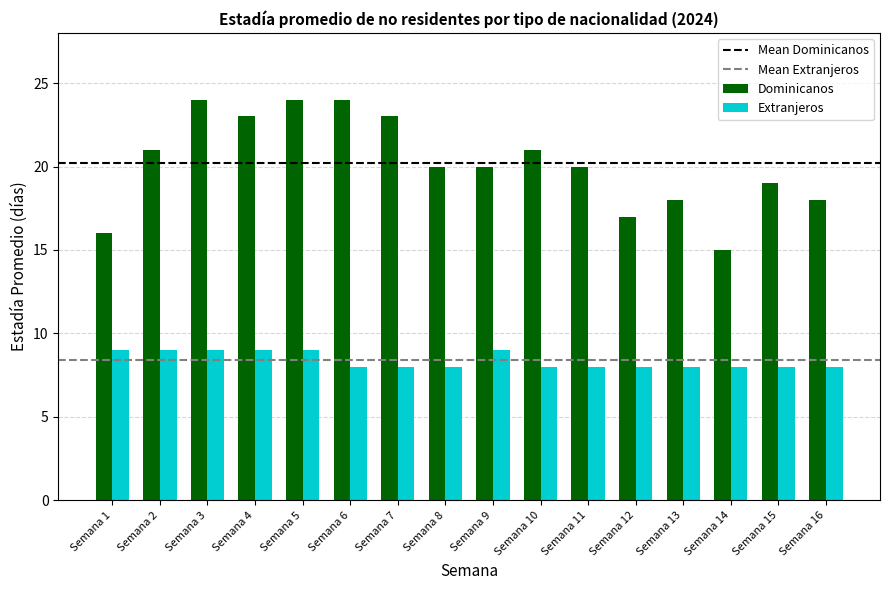

What is the value of the Extranjeros bar at the 8th from the left?

8